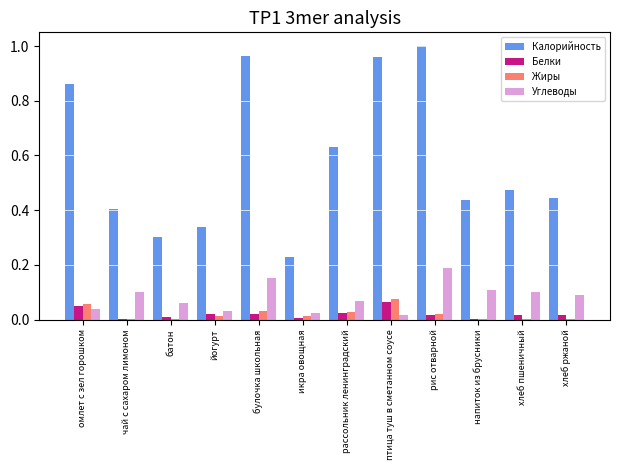

Which series has the largest total across all categories?

Калорийность